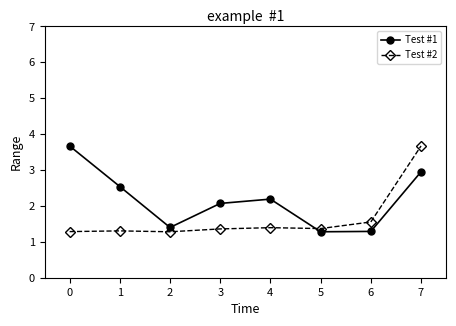

Count the number of data series in this chart.

2